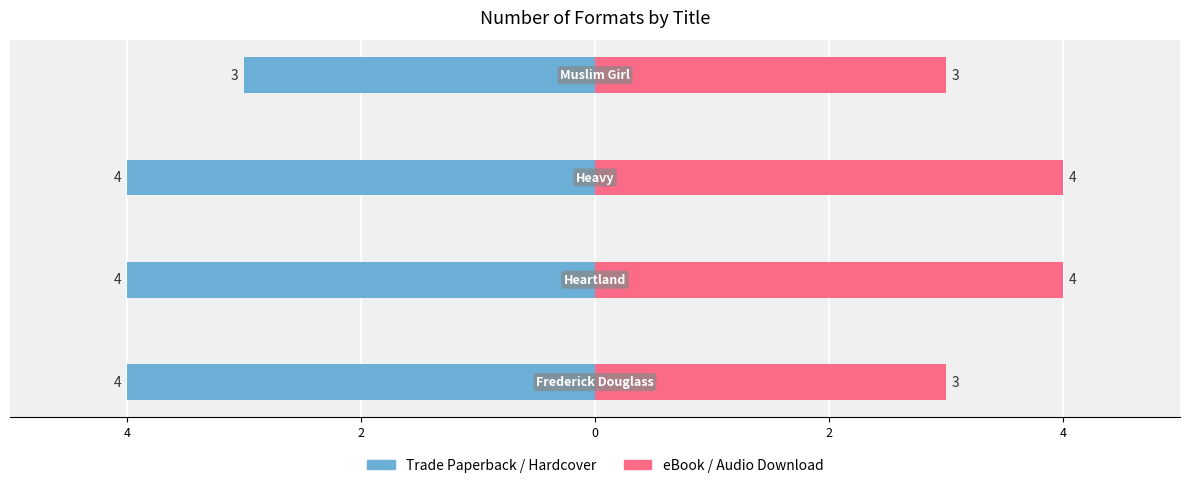

Between 4 and 0, which series saw the biggest shift?

Trade Paperback / Hardcover